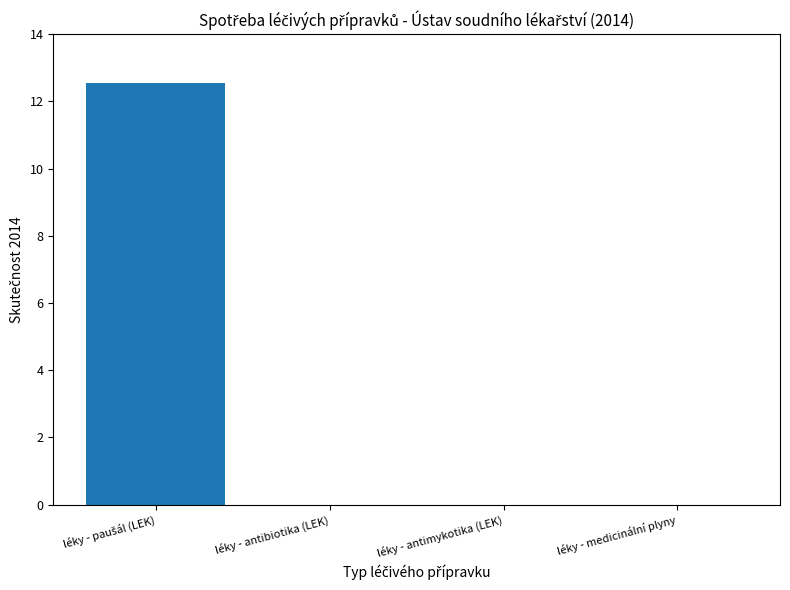

What is the maximum value shown in the chart?

12.5